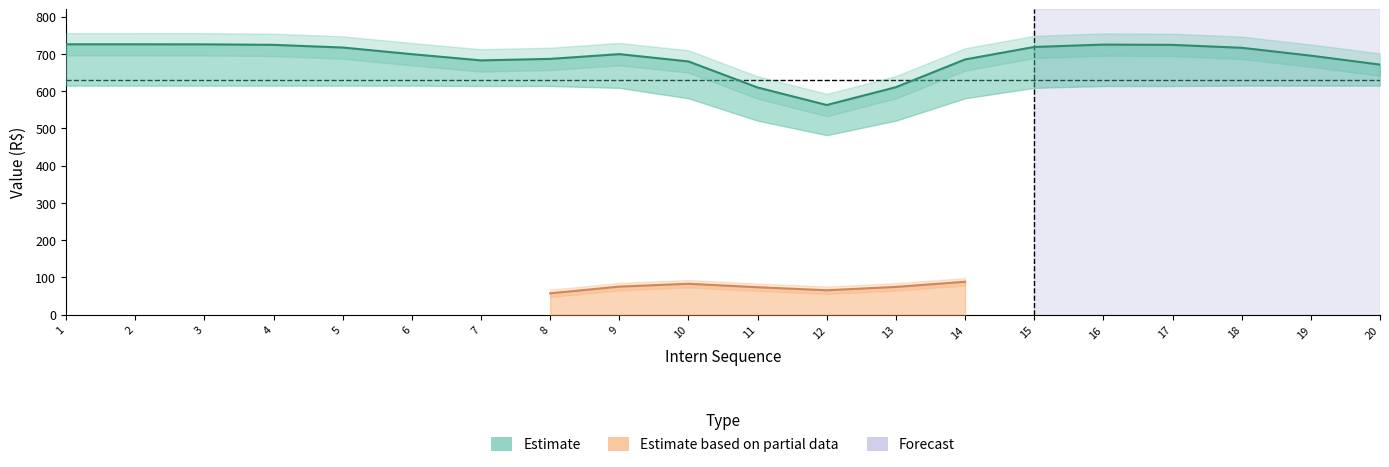

True or false: Valor Liquido and Auxilio Transp intersect in this chart.

False